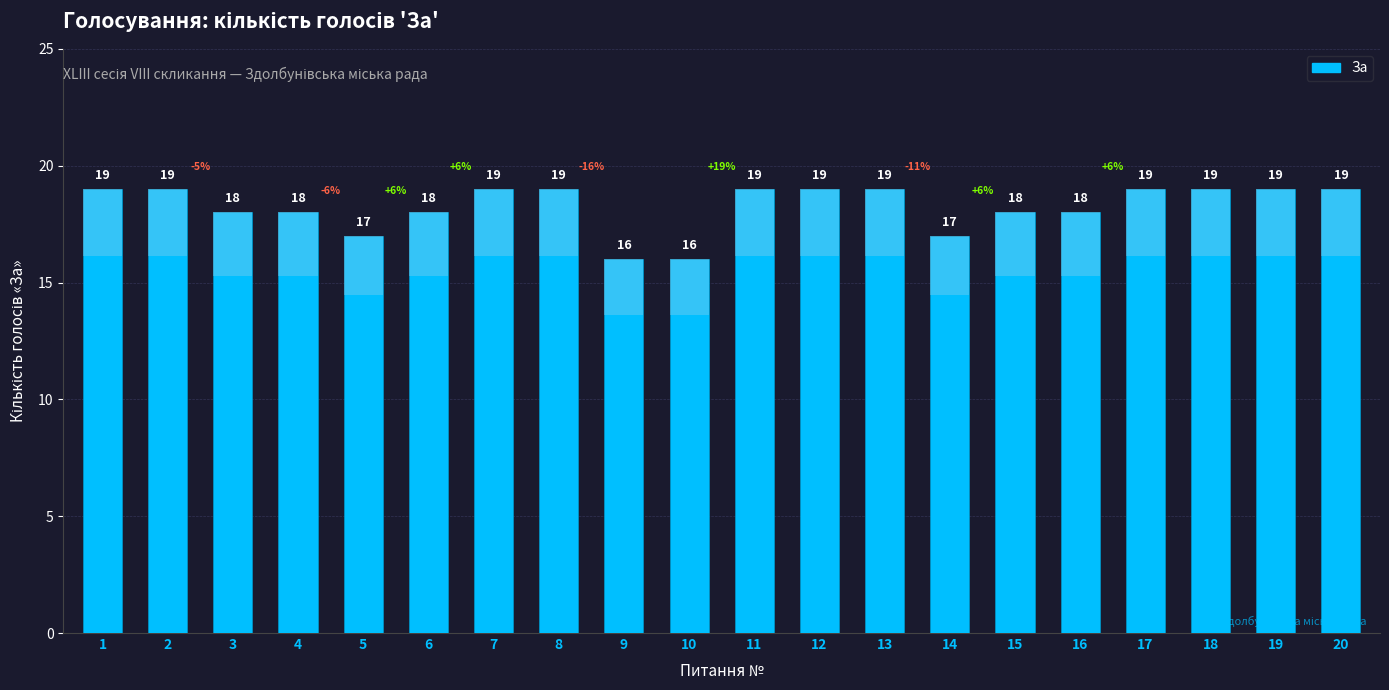

What is the difference between the maximum and minimum values?

3